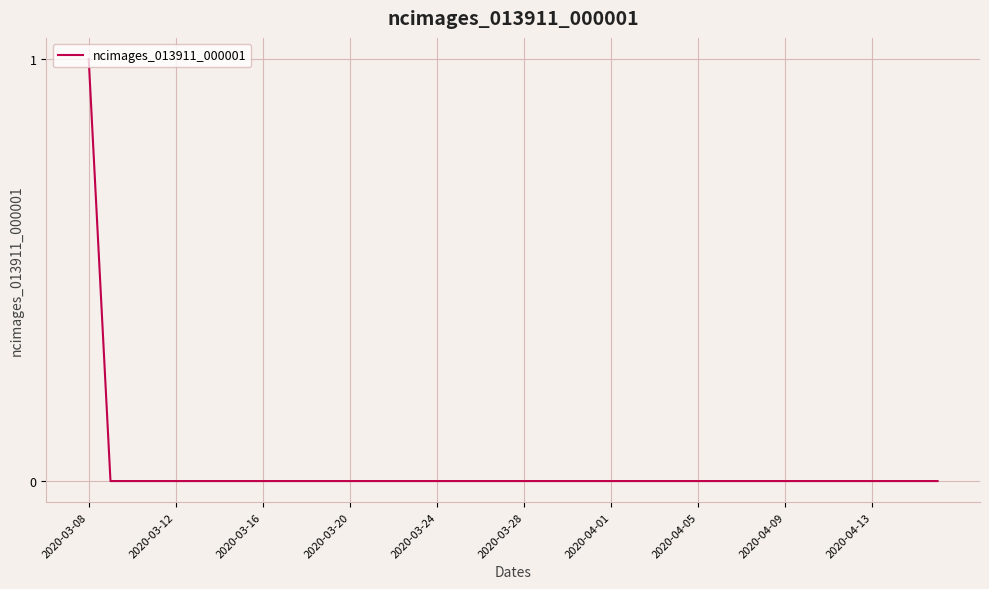

How many lines are shown in the chart?

1